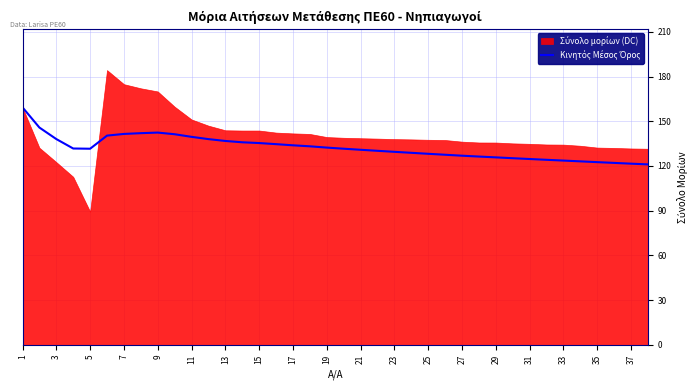

True or false: the data has more than 1 interior local peaks.

False